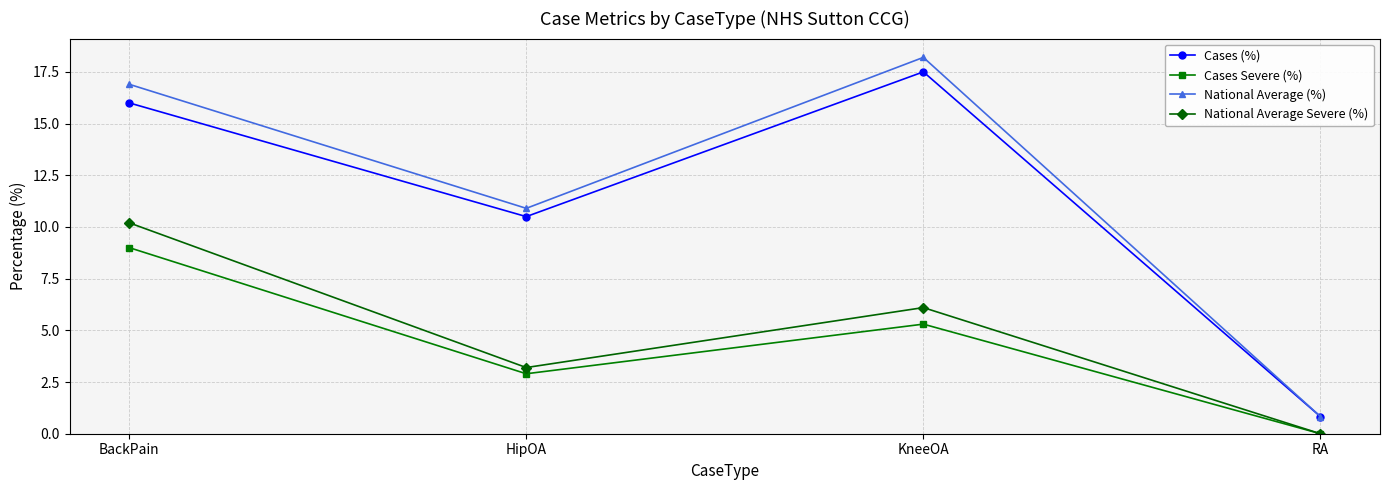

Reading right to left, what are all the values shown in this chart?

Cases (%): RA=0.8	KneeOA=17.5	HipOA=10.5	BackPain=16.0
Cases Severe (%): RA=0.0	KneeOA=5.3	HipOA=2.9	BackPain=9.0
National Average (%): RA=0.8	KneeOA=18.2	HipOA=10.9	BackPain=16.9
National Average Severe (%): RA=0.0	KneeOA=6.1	HipOA=3.2	BackPain=10.2